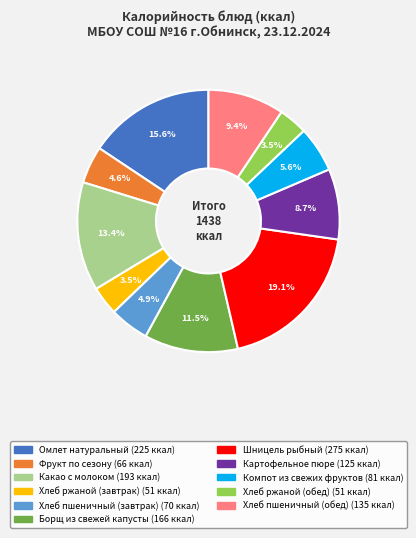

How much of the chart is everything except Хлеб ржаной (обед)?

96.5%